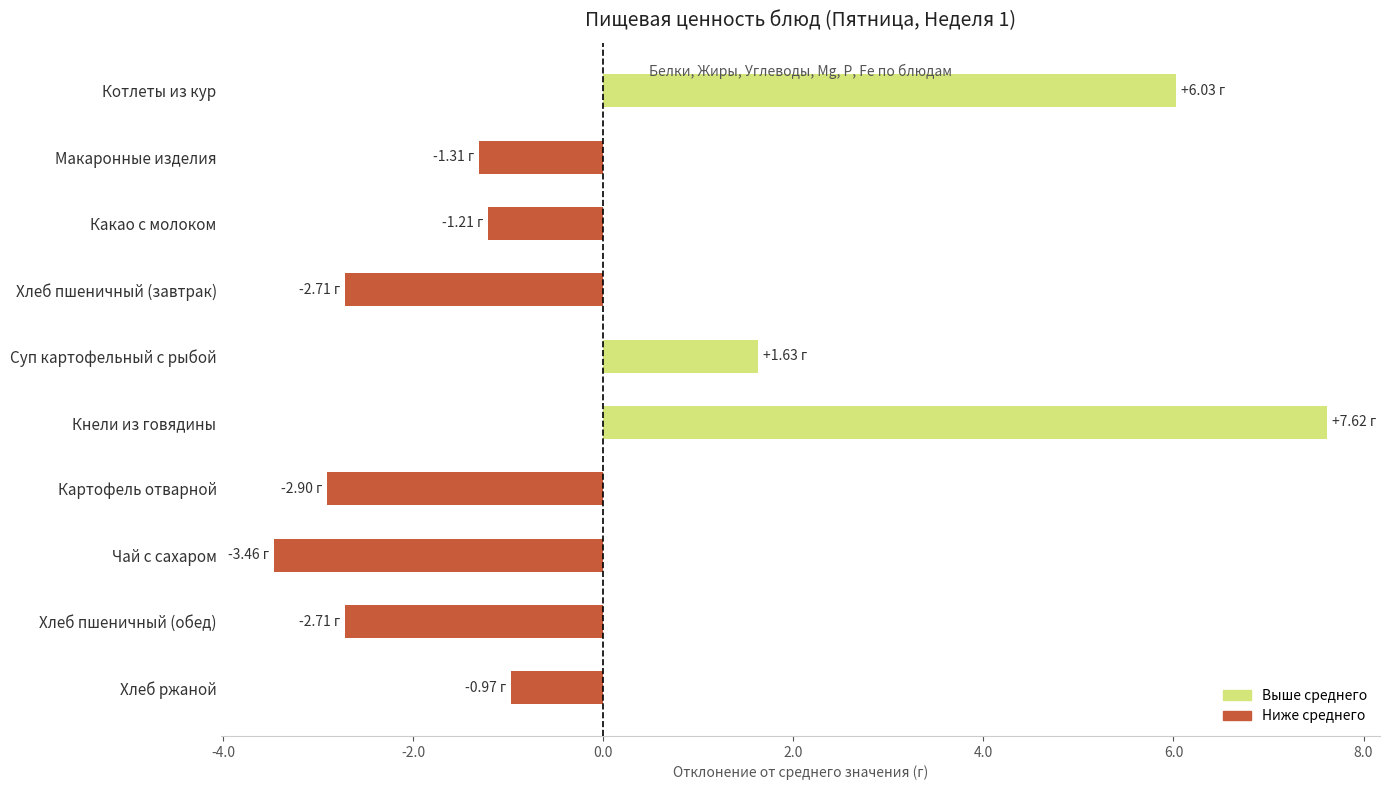

What is the label of the 3rd bar from the top?

Какао с молоком